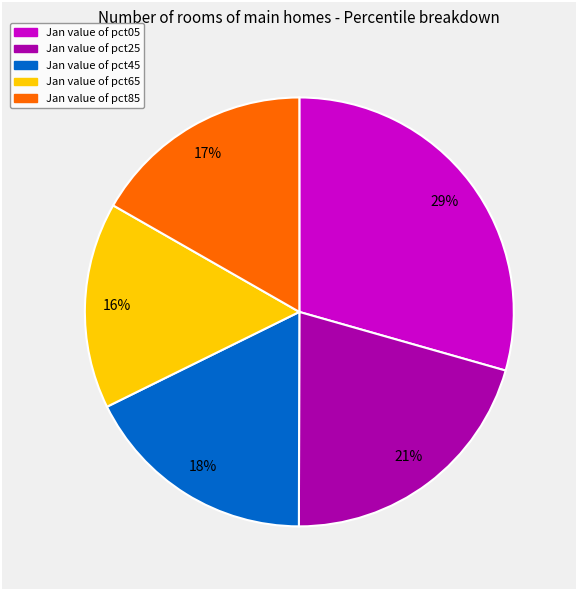

Is there a majority slice in this chart?

No